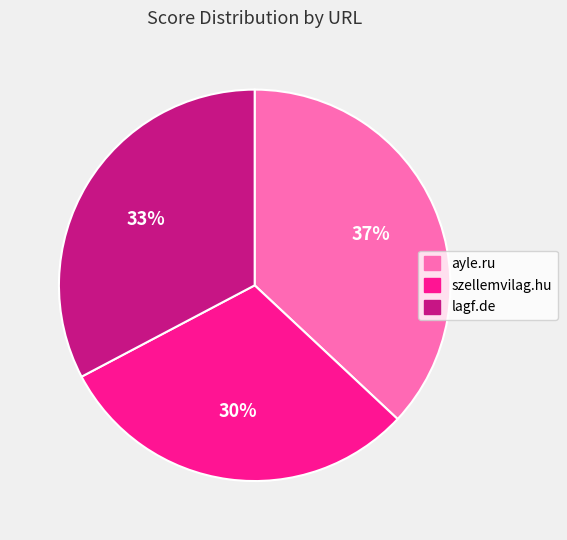

Is the sum of ayle.ru and szellemvilag.hu greater than half?

Yes